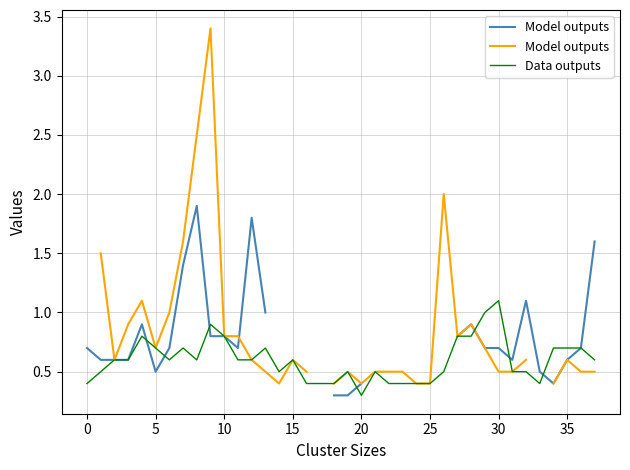

The Data outputs series shows 0.8 at 28. True or false?

True